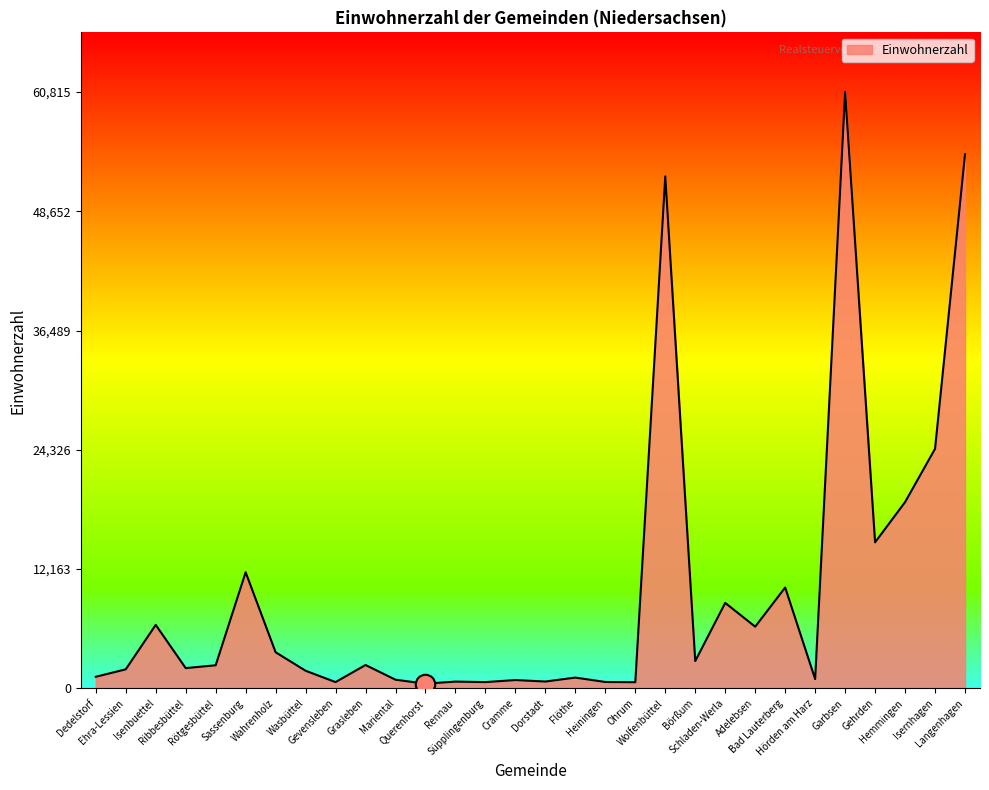

What is the greatest value displayed?

60815